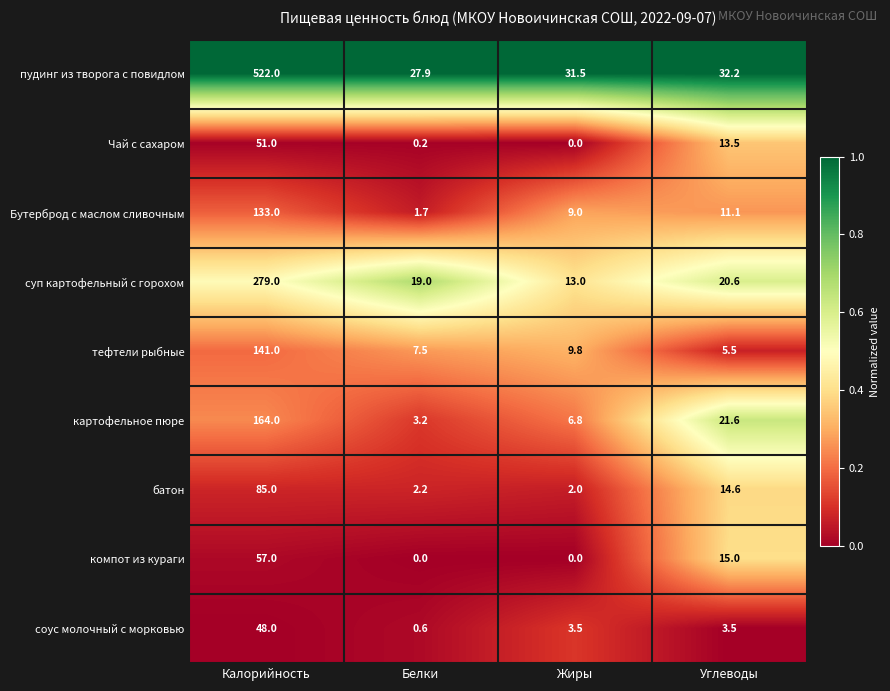

Which series has the largest range (max minus min)?

пудинг из творога с повидлом